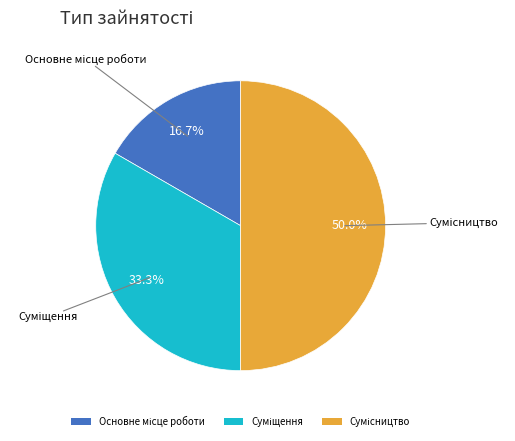

What is the change in value from Суміщення to Сумісництво?

+1